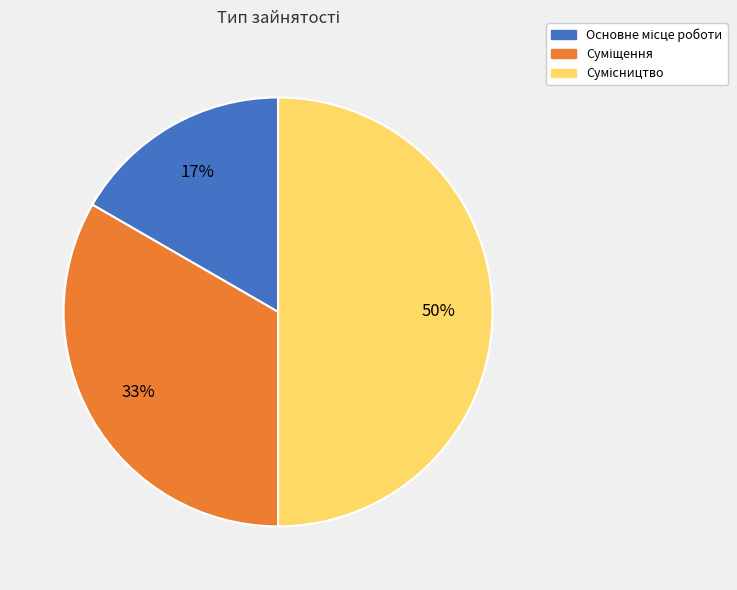

How many slices are in this pie chart?

3